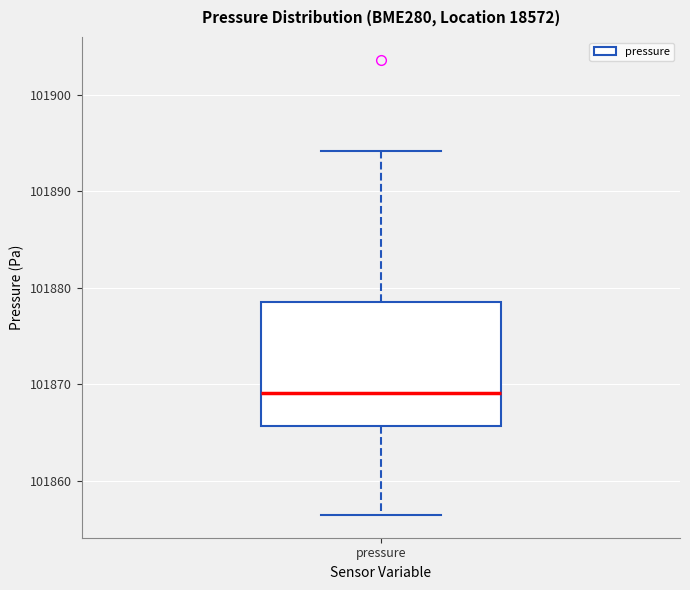

Where is the upper edge of the box for pressure on the y-axis? The values are not printed on the chart, so give them approximately, as read against the axis.

101879